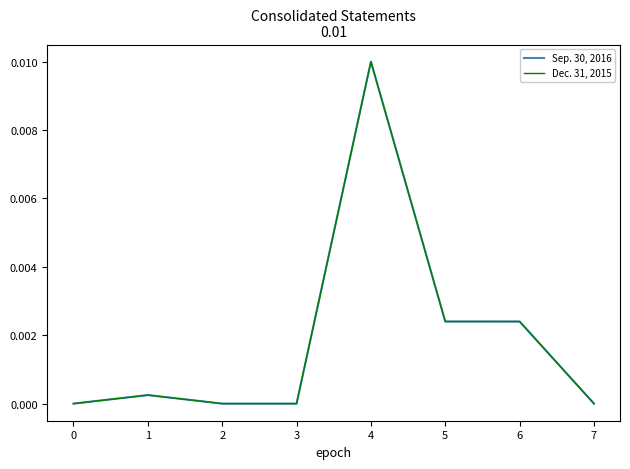

True or false: Sep. 30, 2016 has a value of 0.0 at 1.

True